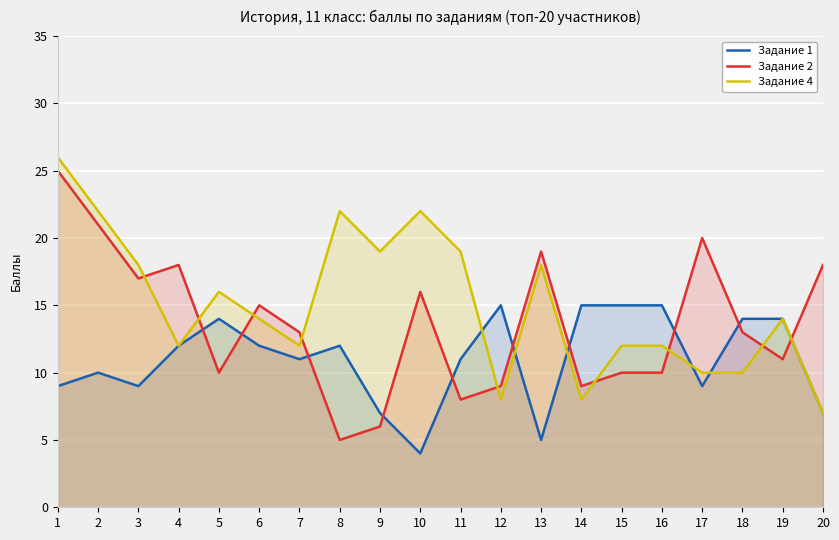

Reading left to right, extract all data points from this chart.

Задание 1: 1=9	2=10	3=9	4=12	5=14	6=12	7=11	8=12	9=7	10=4	11=11	12=15	13=5	14=15	15=15	16=15	17=9	18=14	19=14	20=7
Задание 2: 1=25	2=21	3=17	4=18	5=10	6=15	7=13	8=5	9=6	10=16	11=8	12=9	13=19	14=9	15=10	16=10	17=20	18=13	19=11	20=18
Задание 4: 1=26	2=22	3=18	4=12	5=16	6=14	7=12	8=22	9=19	10=22	11=19	12=8	13=18	14=8	15=12	16=12	17=10	18=10	19=14	20=7